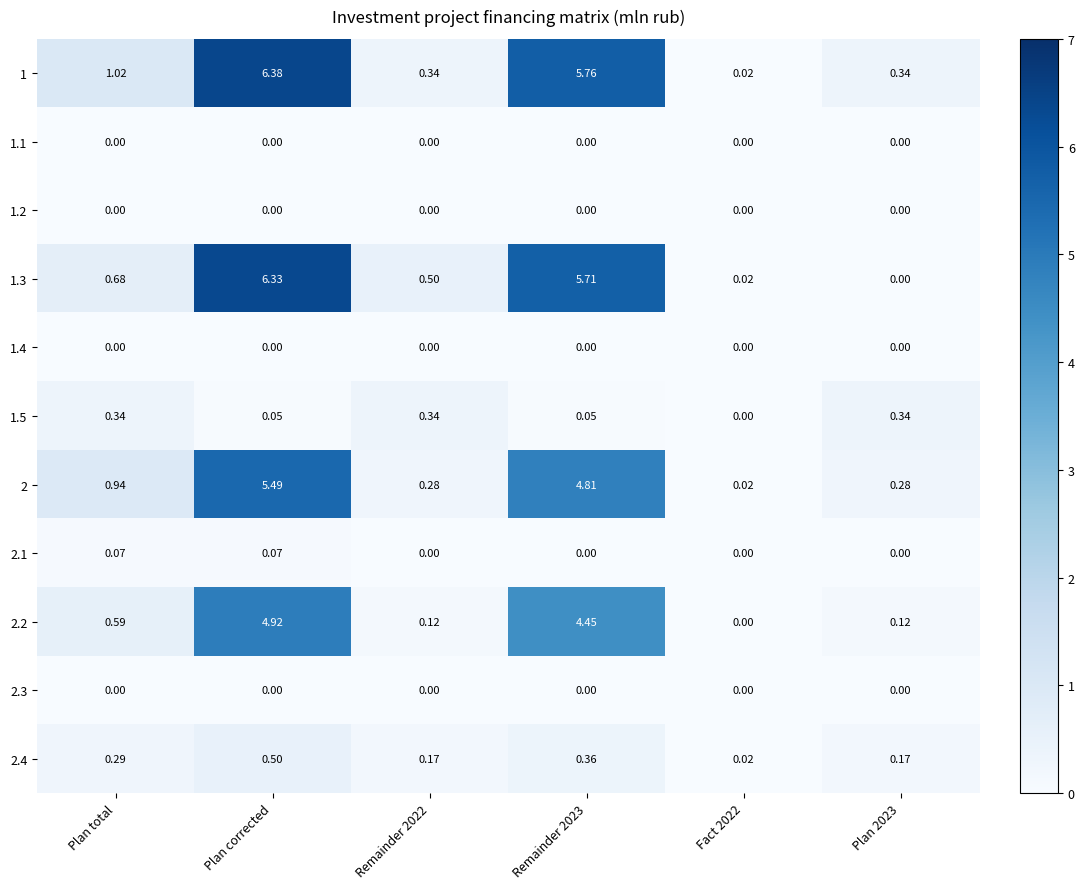

At which label is 1 closest to 3?

Plan total